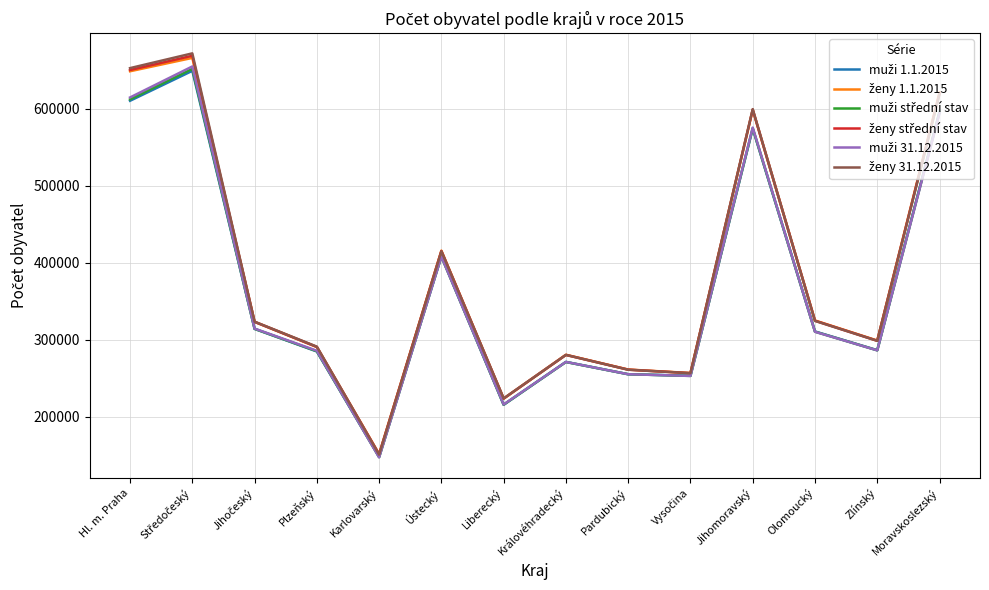

Which category has the lowest value across all series?

Karlovarský